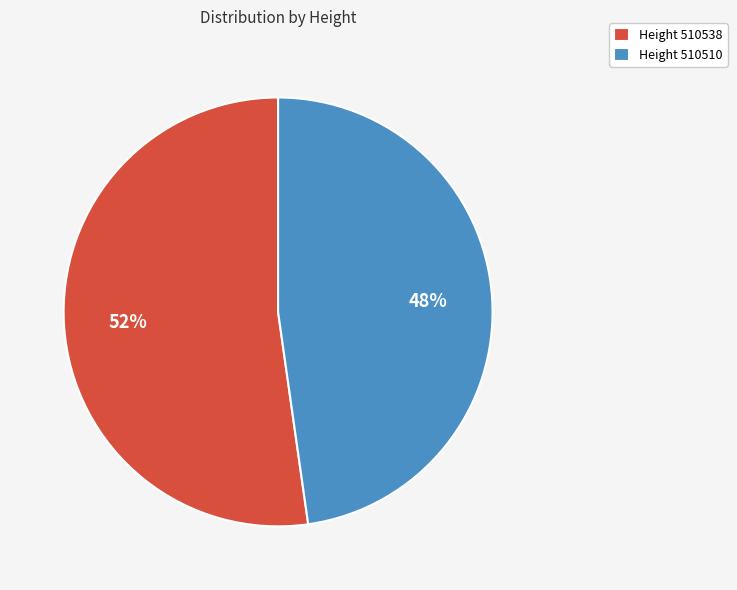

What is the ratio of the value at Height 510538 to the value at Height 510510?

1.1